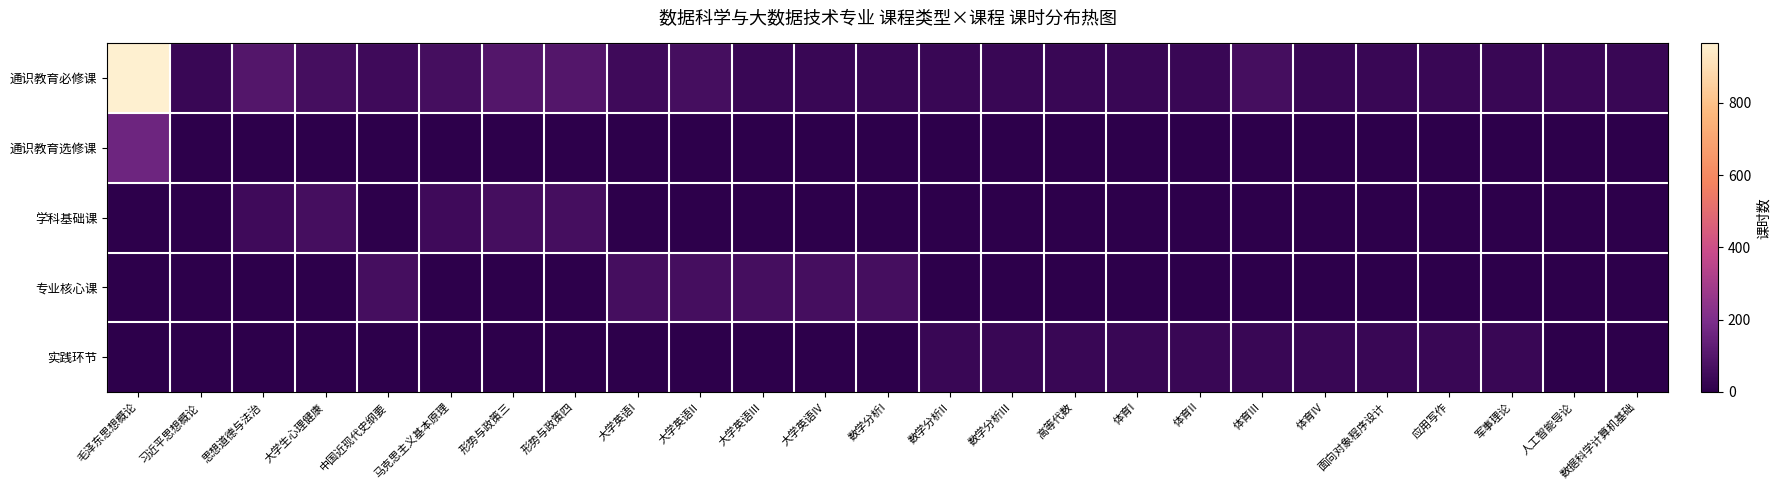

How many data points does each series have?

25